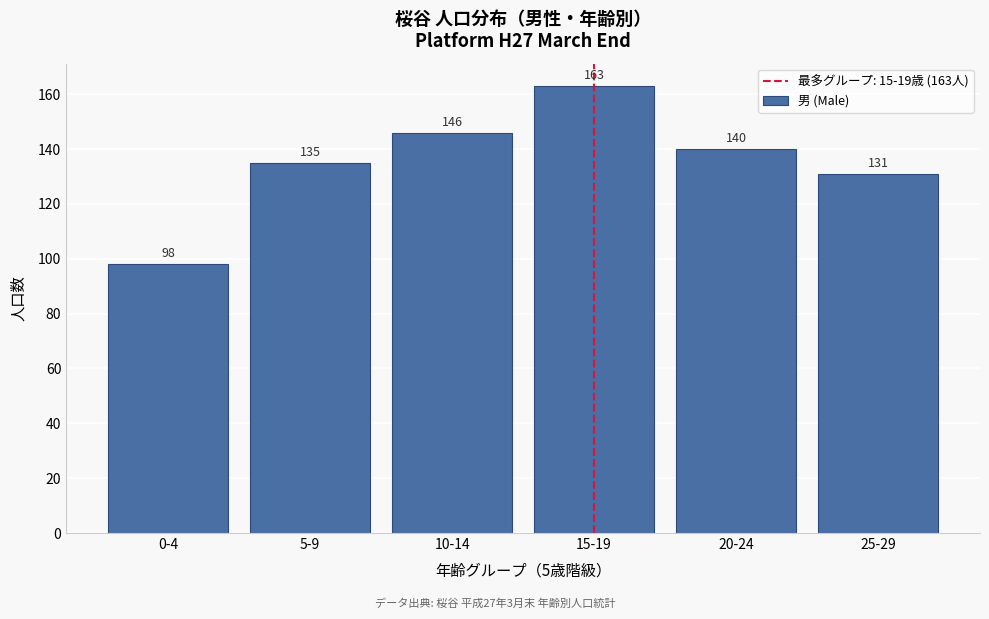

Reading left to right, list all the values displayed in this chart.

98	135	146	163	140	131